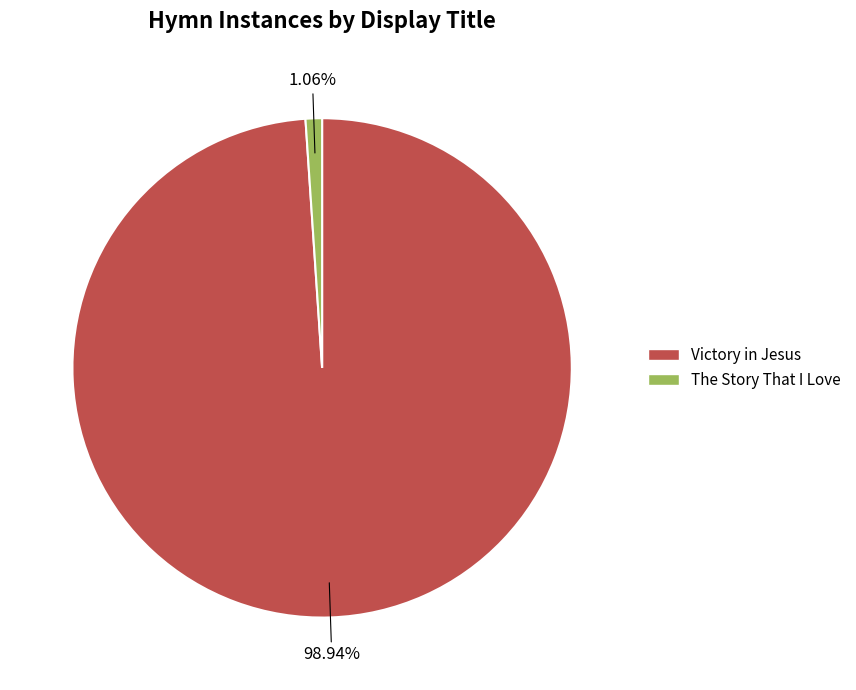

What is the total percentage of The Story That I Love and Victory in Jesus?

100.0%